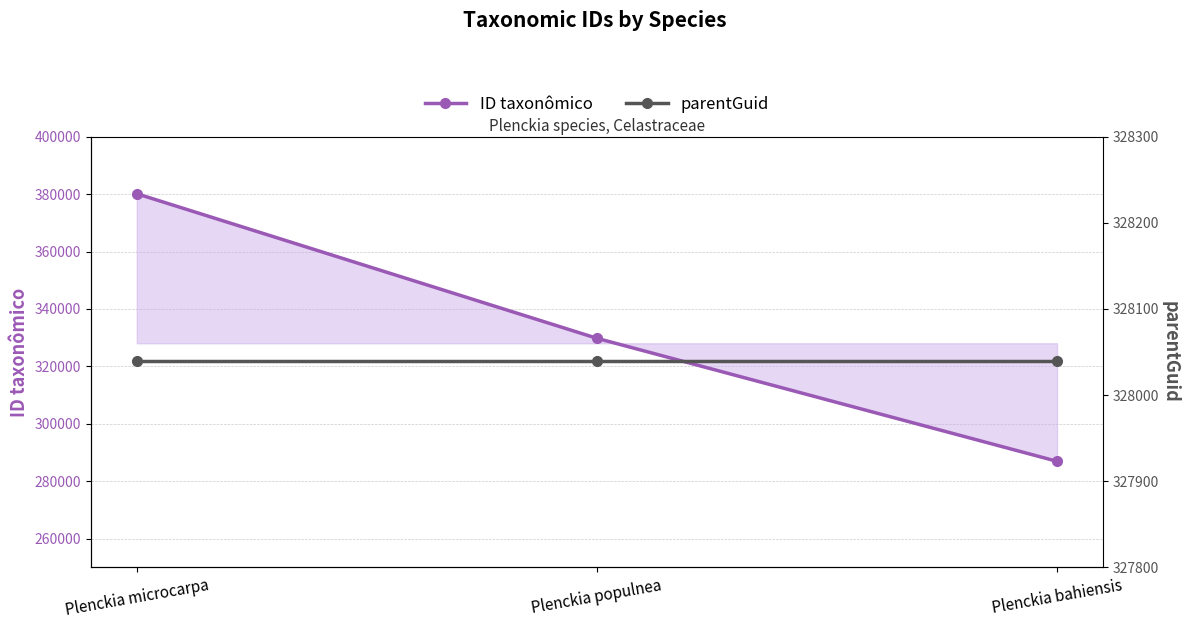

List the series in order of their overall mean, highest first.

ID taxonômico, parentGuid